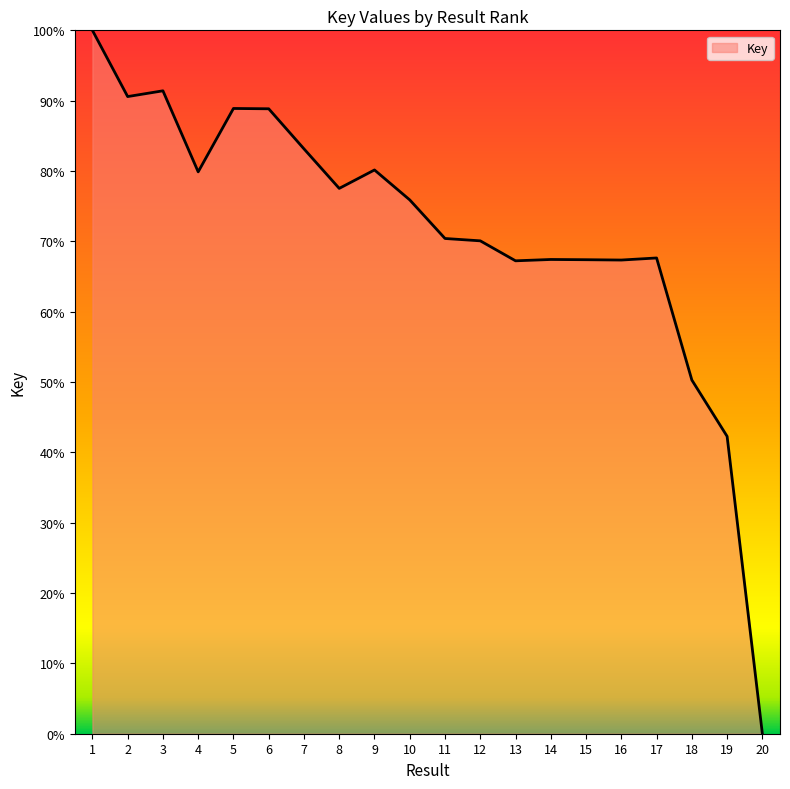

The chart shows a value of 96.1 at 15. True or false?

False